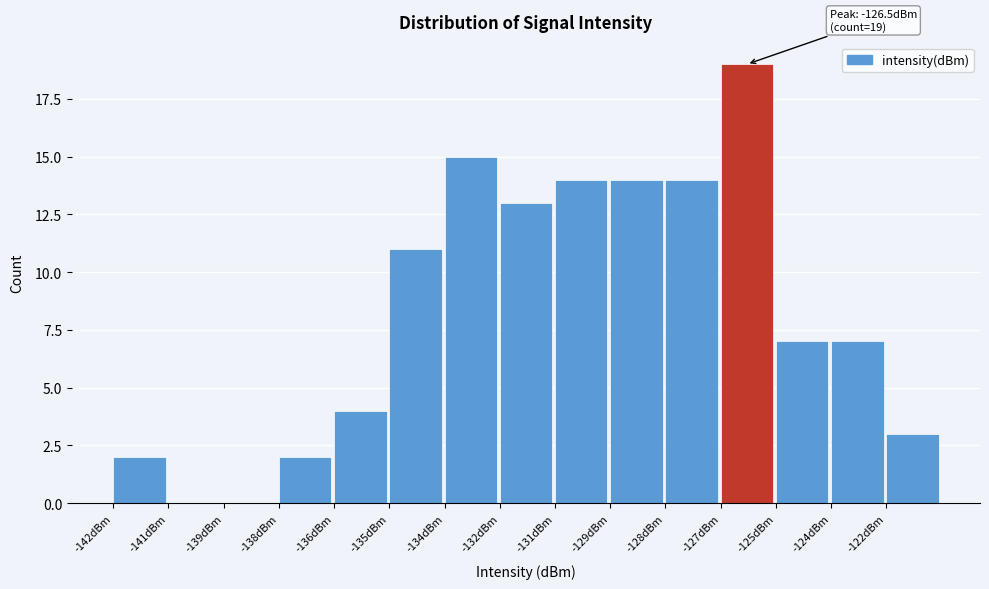

Reading left to right, what are all the values shown in this chart?

-142dBm=2	-141dBm=0	-139dBm=0	-138dBm=2	-136dBm=4	-135dBm=11	-134dBm=15	-132dBm=13	-131dBm=14	-129dBm=14	-128dBm=14	-127dBm=19	-125dBm=7	-124dBm=7	-122dBm=3